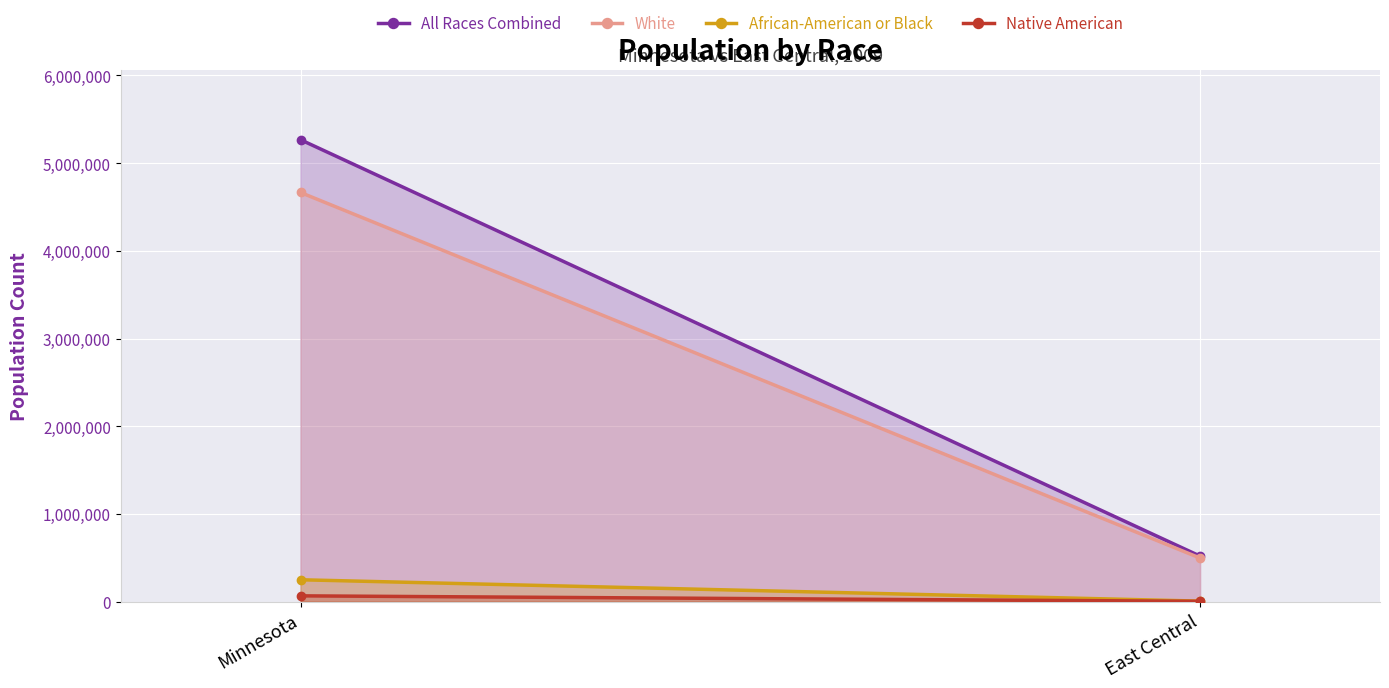

Reading left to right, what are all the values shown in this chart?

All Races Combined: Minnesota=5266214	East Central=519580
White: Minnesota=4664703	East Central=497414
African-American or Black: Minnesota=249909	East Central=6442
Native American: Minnesota=66640	East Central=4347